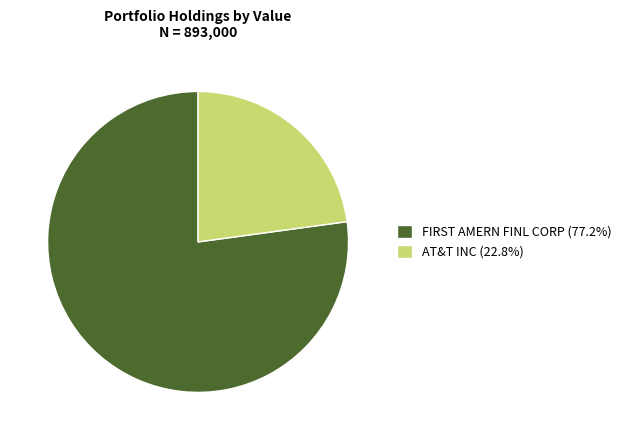

How many segments does this pie chart have?

2